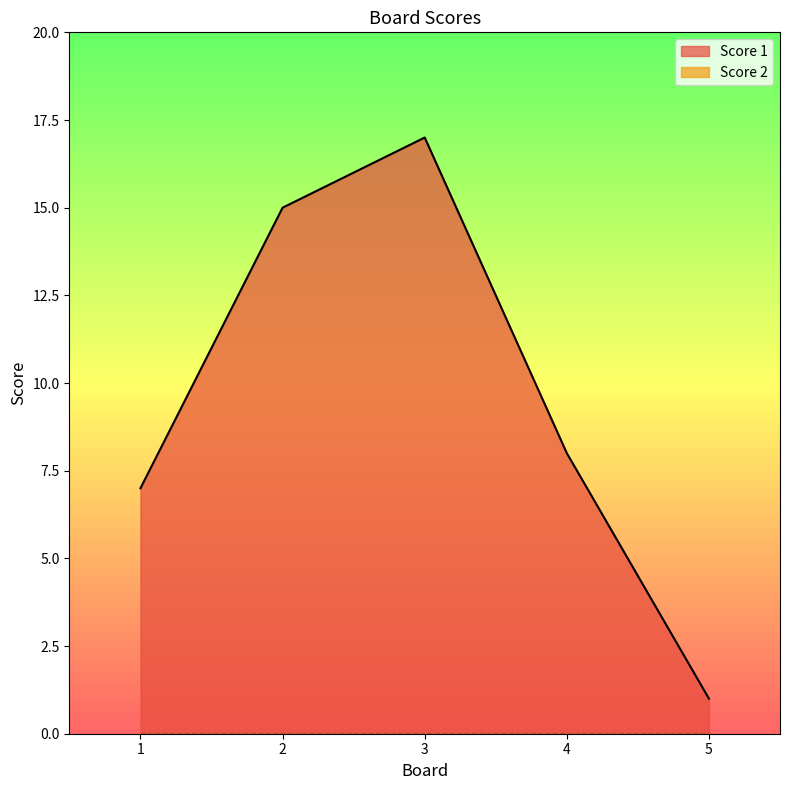

The value at 5 is 1. True or false?

True